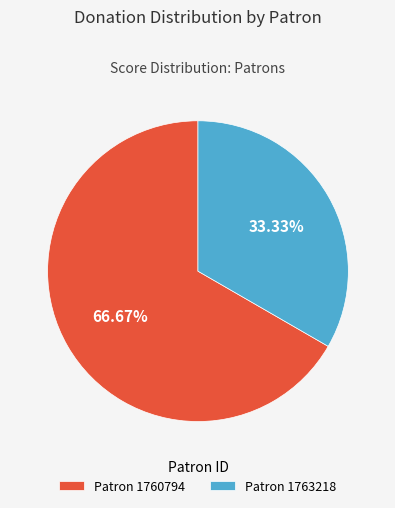

Does any single category account for the majority?

Yes